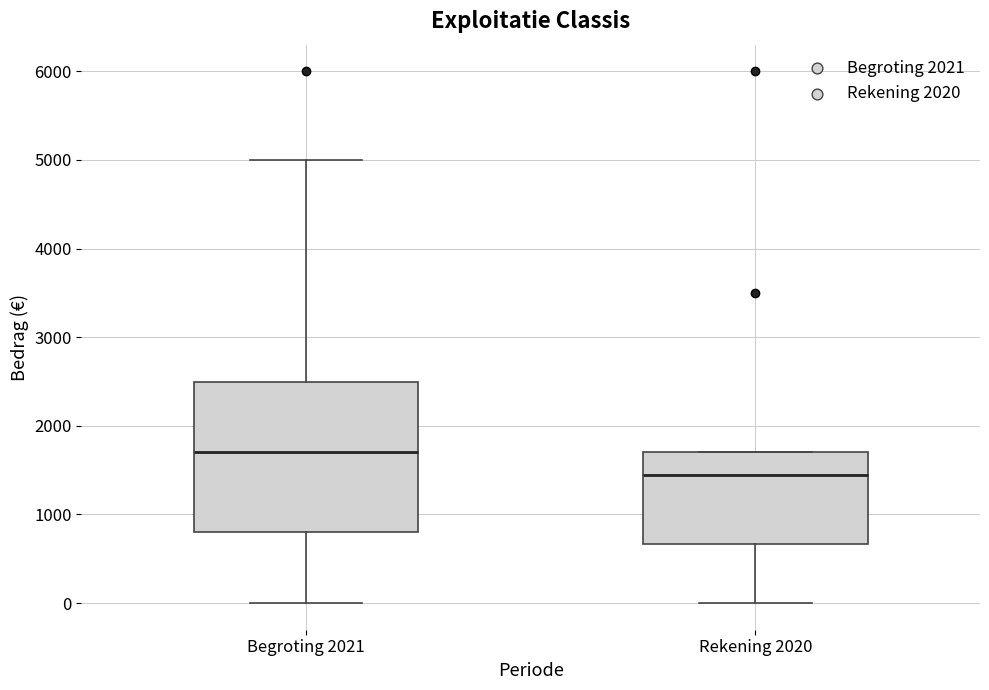

Reading left to right, transcribe this box plot: for each box, give where its median line is, the range the box spans, and where its two whiskers end, as read against the y-axis. The values are not printed on the chart, so give them approximately, as read against the axis.

Begroting 2021: median 1700, box 800 to 2500, whiskers 0 to 5000
Rekening 2020: median 1400, box 700 to 1700, whiskers 0 to 1700